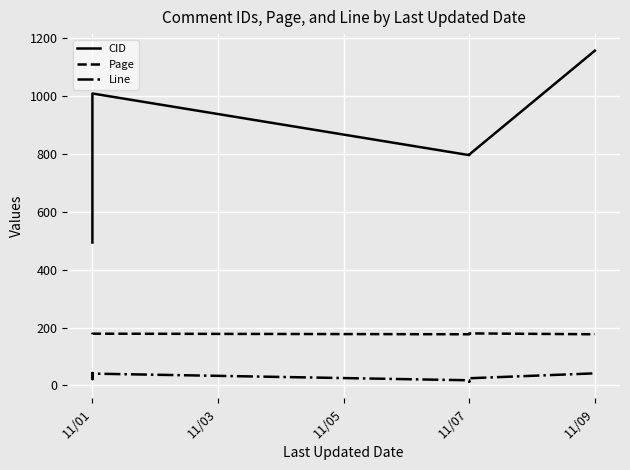

What are all the series names shown in the legend?

CID, Page, Line